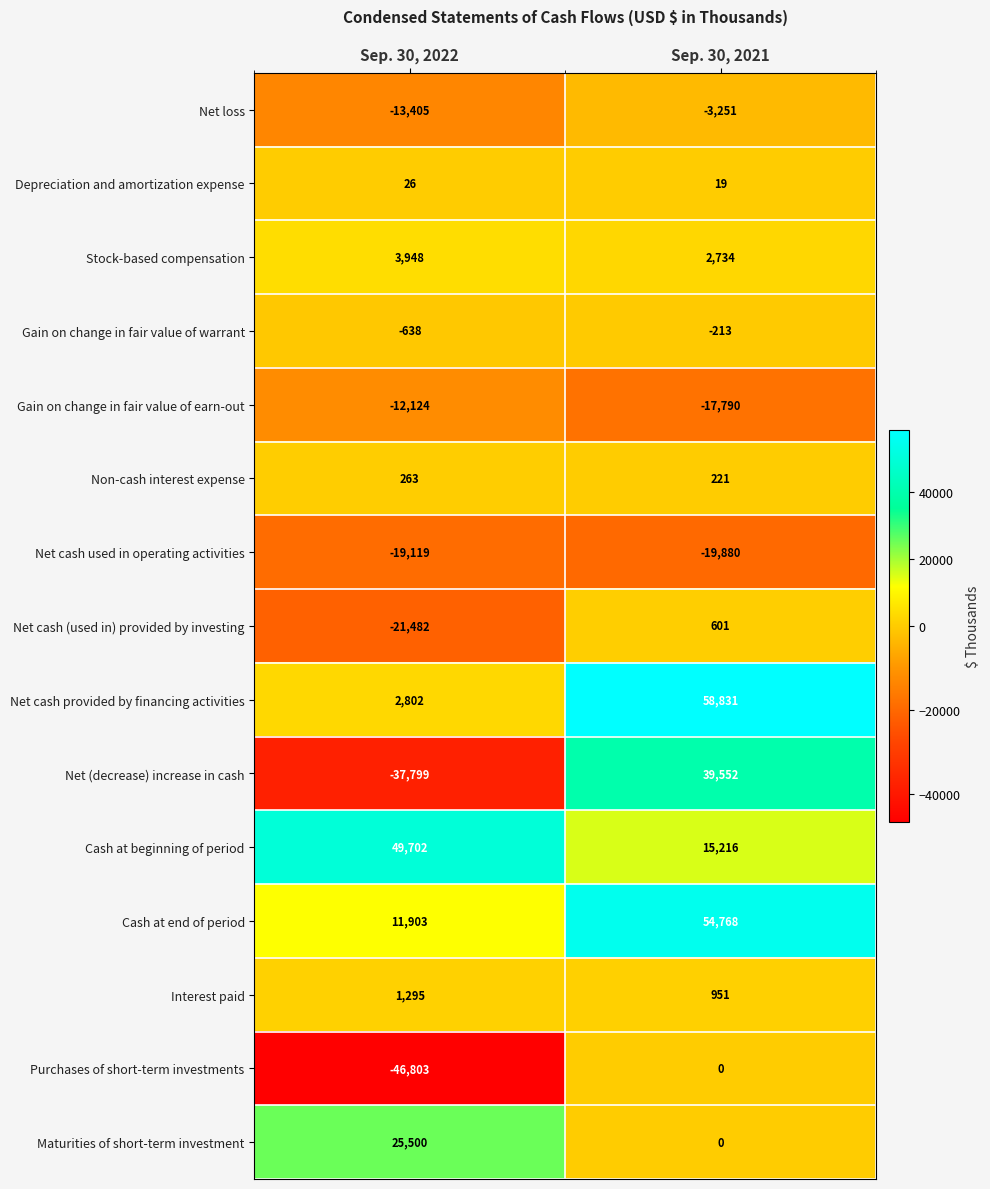

What is the minimum value shown in the chart?

-46803